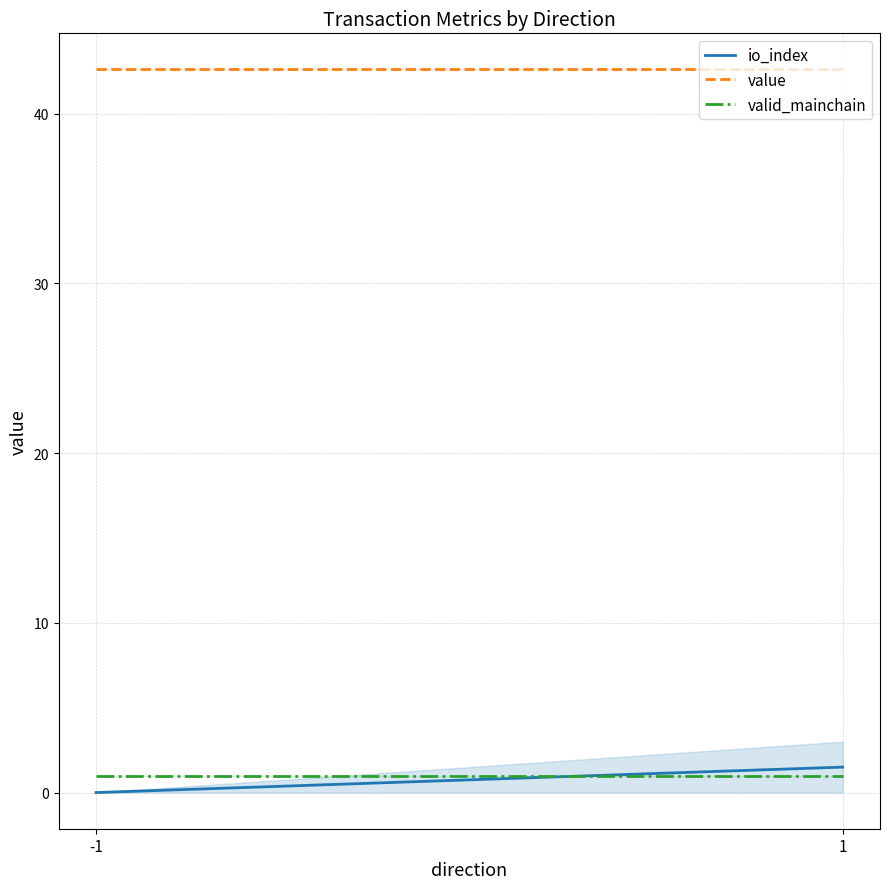

What is the maximum value for valid_mainchain?

1.0